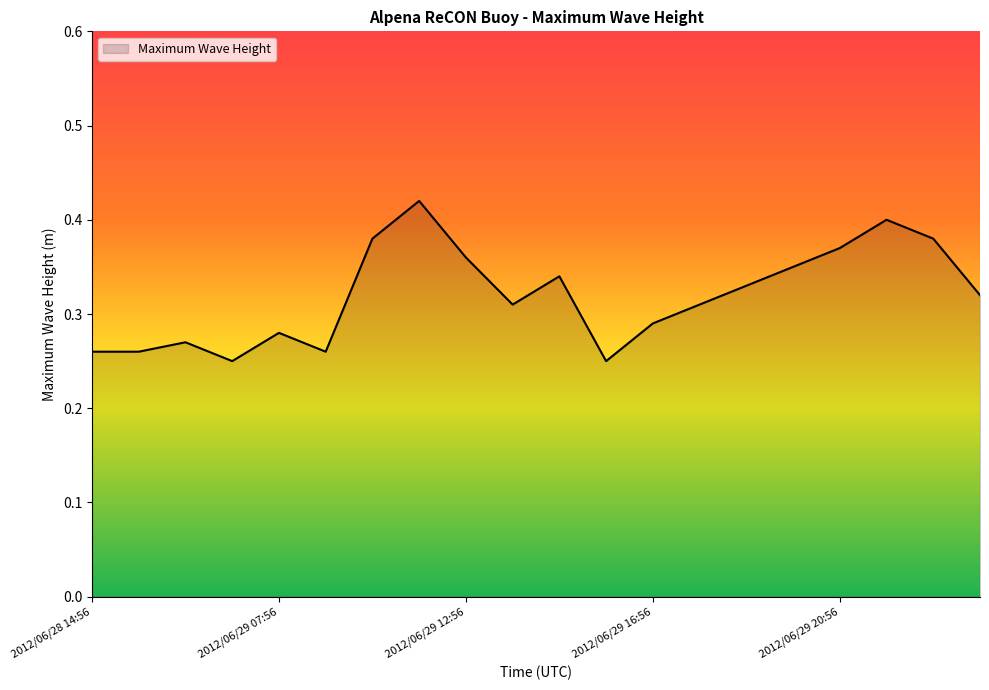

At which label is the value closest to 0?

2012/06/29 06:56